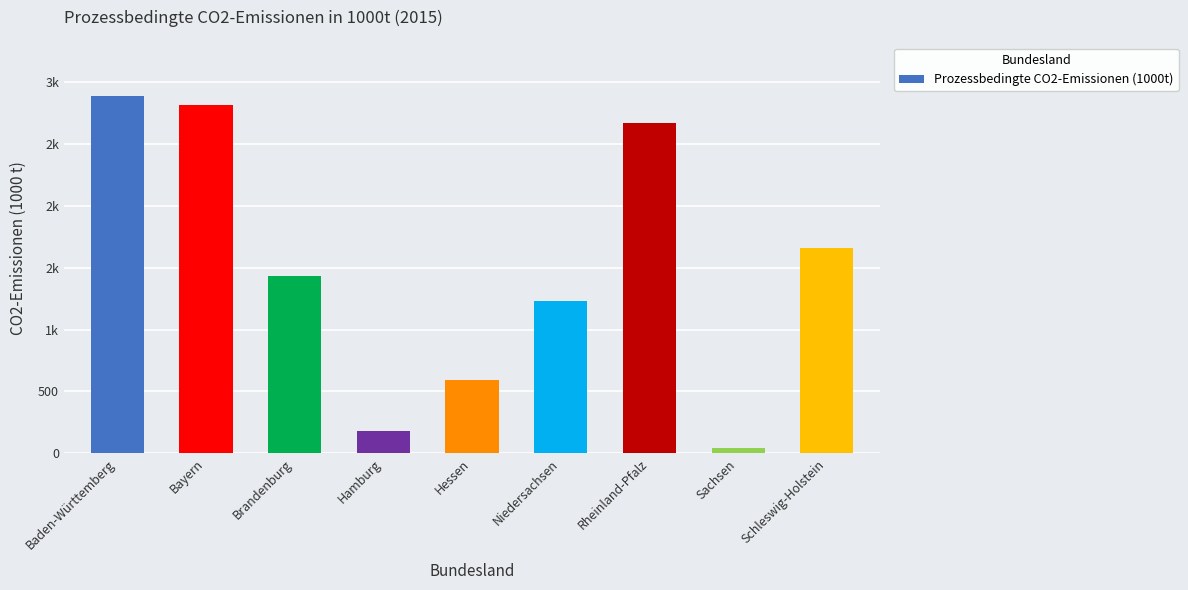

Does the chart contain any negative values?

No